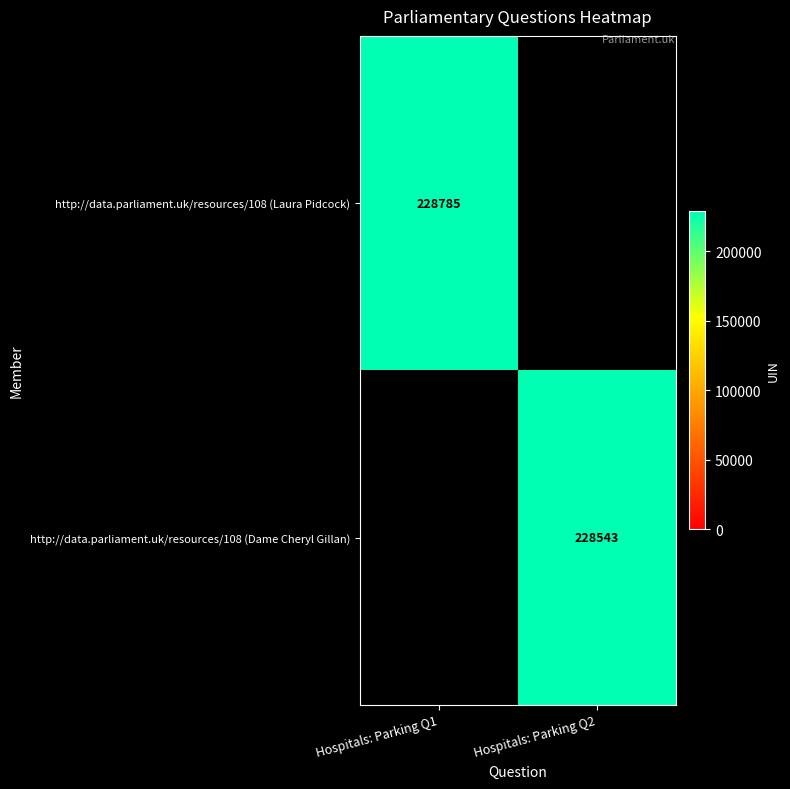

The value of http://data.parliament.uk/resources/108 (Laura Pidcock) at Hospitals: Parking Q1 is 228785. True or false?

True